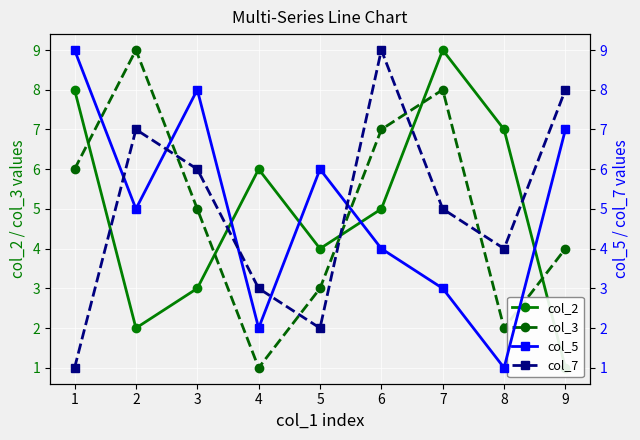

What is the value of the col_2 point at the 2nd from the left?

2